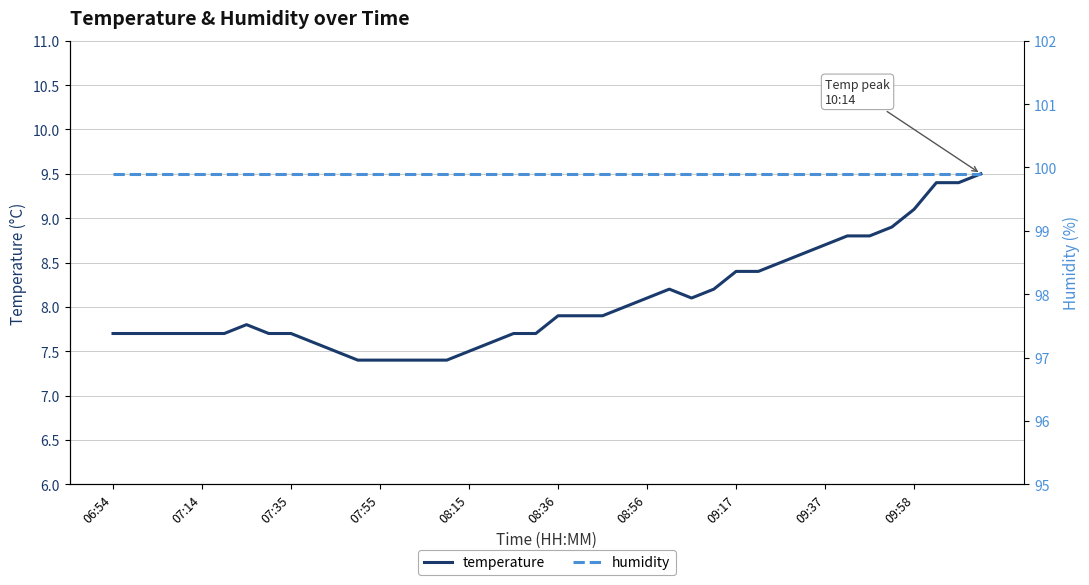

True or false: humidity and temperature cross at least once.

False